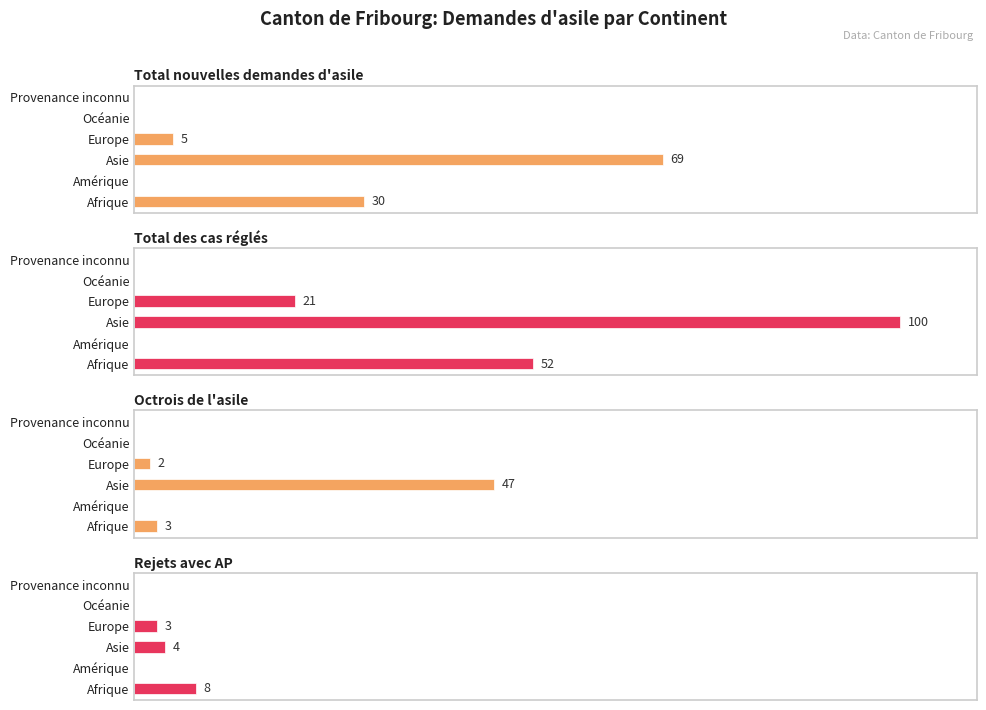

Count the Rejets avec AP values in the range 0 to 4.

5